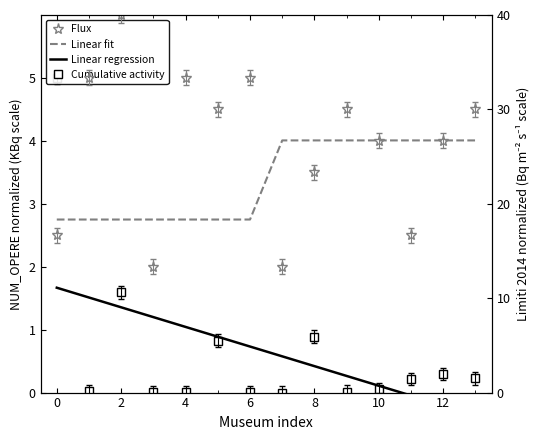

What is the highest value of the Linear fit series?

26.7